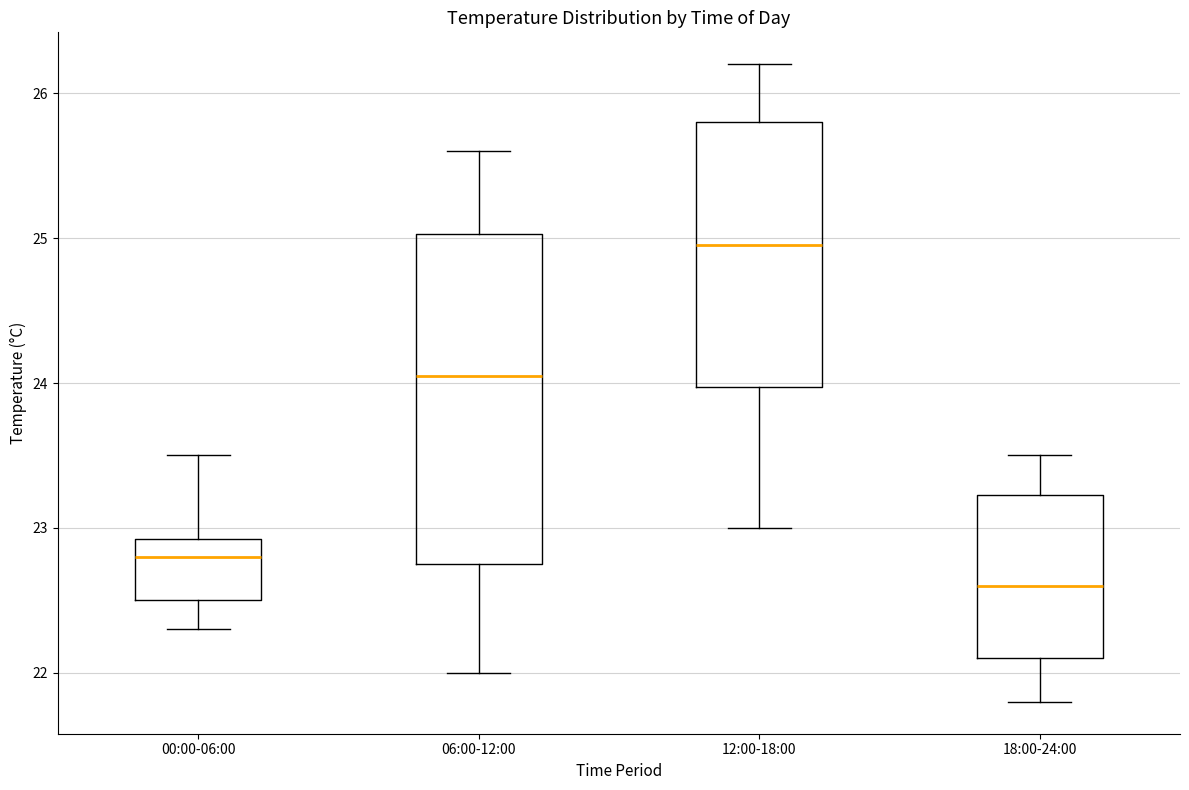

Reading left to right, read every box against the y-axis: the position of its median line, the range the box covers, and the ends of its whiskers. The values are not printed on the chart, so give them approximately, as read against the axis.

00:00-06:00: median 22.8, box 22.5 to 22.9, whiskers 22.3 to 23.5
06:00-12:00: median 24.1, box 22.8 to 25.0, whiskers 22.0 to 25.6
12:00-18:00: median 25.0, box 24.0 to 25.8, whiskers 23.0 to 26.2
18:00-24:00: median 22.6, box 22.1 to 23.2, whiskers 21.8 to 23.5